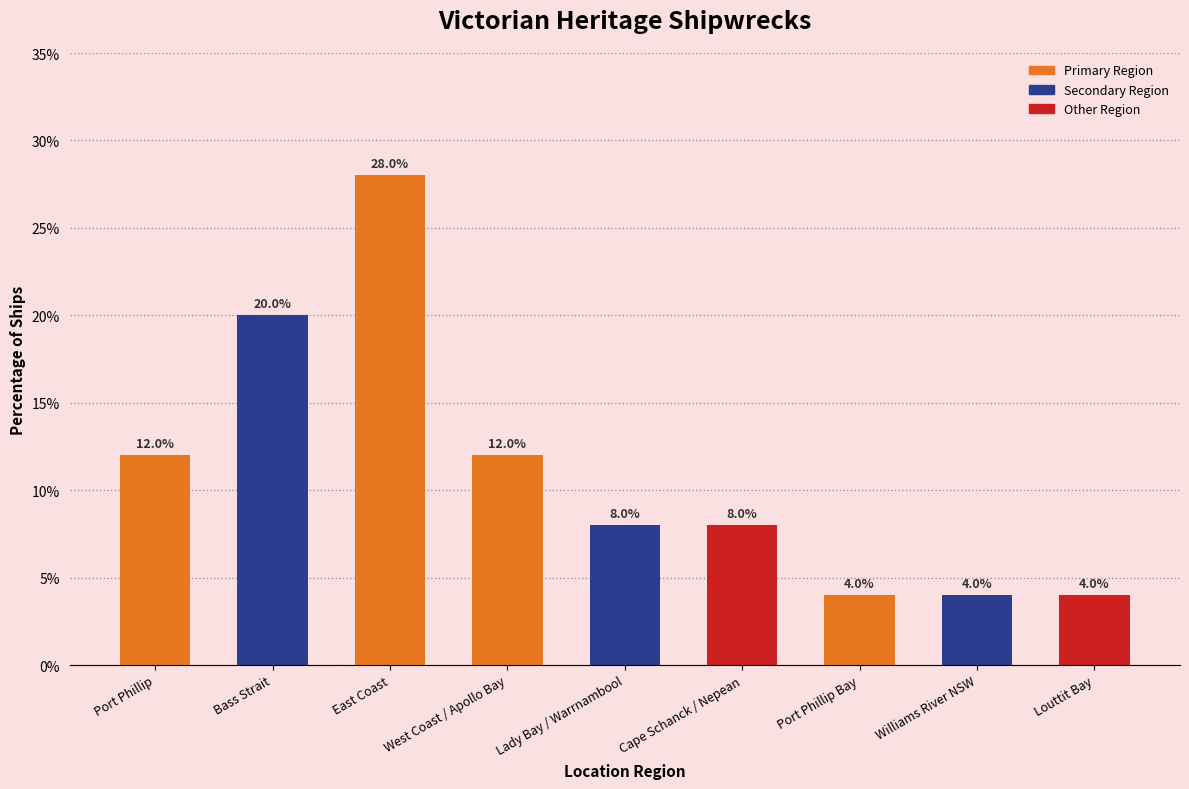

What is the difference between the values at East Coast and Bass Strait?

8.0